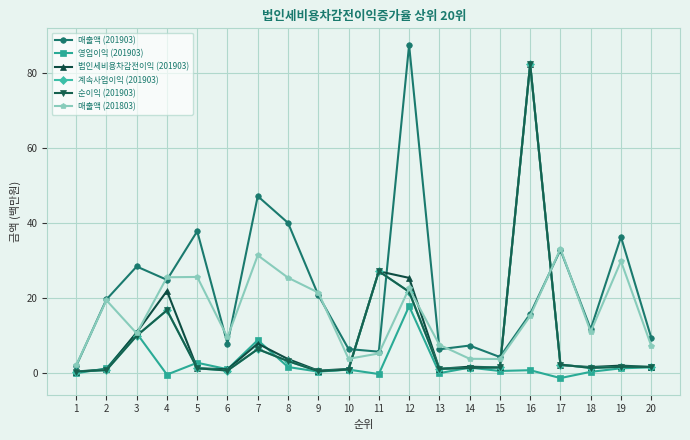

Reading left to right, list all the values displayed in this chart.

매출액 (201903): 1.8	19.5	28.4	24.8	37.8	7.7	47.1	40.0	20.7	6.3	5.6	87.5	6.2	7.2	4.2	15.7	32.8	11.6	36.2	9.3
영업이익 (201903): -0.2	1.1	10.5	-0.5	2.7	0.9	8.7	1.5	0.3	0.8	-0.4	17.8	-0.1	1.4	0.5	0.7	-1.4	0.2	1.2	1.4
법인세비용차감전이익 (201903): 0.3	0.9	10.7	21.8	1.2	0.9	7.8	3.6	0.5	1.0	27.1	25.3	1.0	1.6	1.4	82.4	2.0	1.5	1.9	1.5
계속사업이익 (201903): 0.3	0.7	9.9	16.7	1.2	0.6	6.3	3.1	0.4	0.8	27.1	21.6	1.0	1.3	1.4	82.4	2.2	1.3	1.6	1.5
순이익 (201903): 0.3	0.7	9.9	16.7	1.2	0.6	6.3	3.1	0.4	0.8	27.1	21.6	1.0	1.3	1.4	82.4	2.2	1.3	1.6	1.5
매출액 (201803): 2.0	19.3	10.5	25.5	25.6	9.4	31.3	25.4	21.4	3.7	5.1	22.5	7.4	3.7	3.6	15.1	33.1	10.9	29.8	7.2